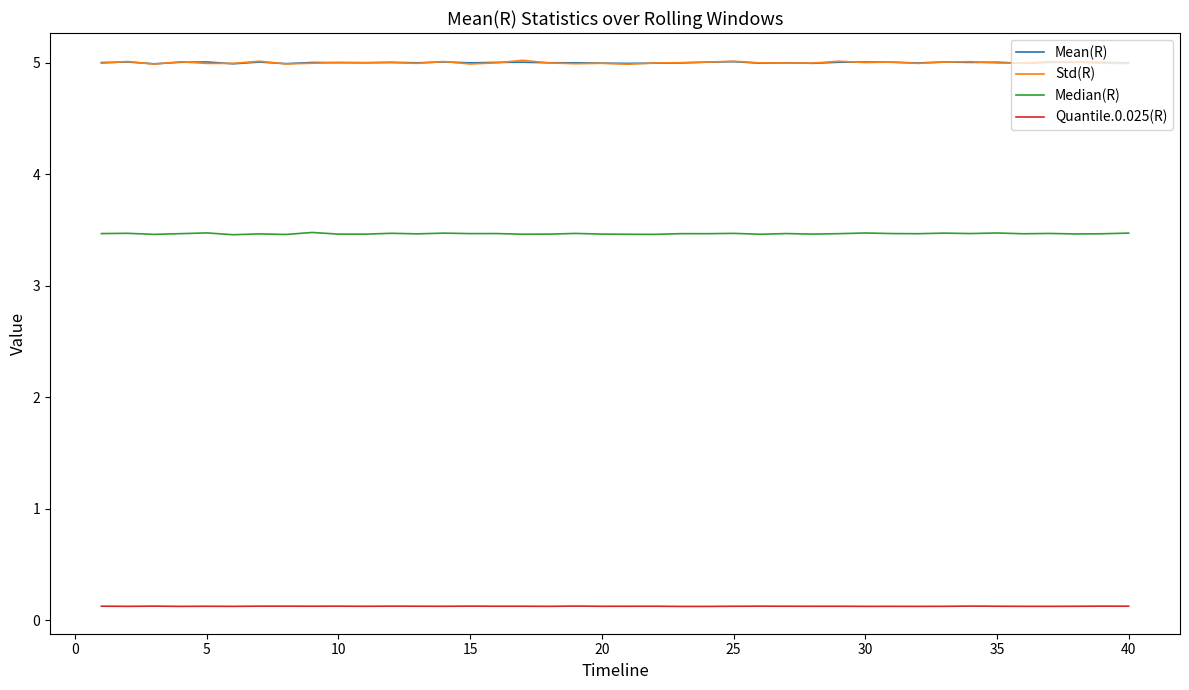

Which series has the largest range (max minus min)?

Std(R)